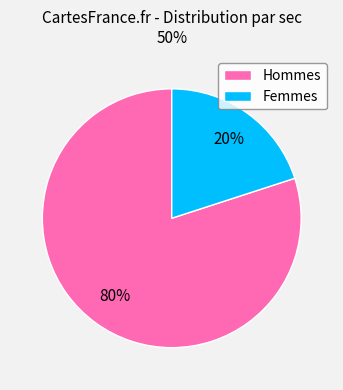

Do Hommes and Femmes together represent more than half of the pie?

Yes